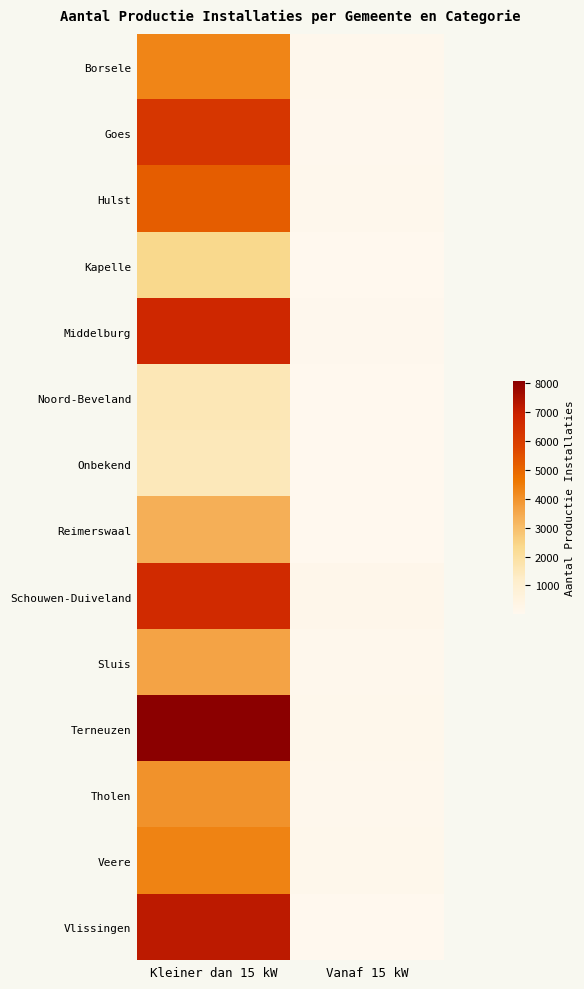

Reading left to right, what are all the values shown in this chart?

Borsele: Kleiner dan 15 kW=4286	Vanaf 15 kW=121
Goes: Kleiner dan 15 kW=6224	Vanaf 15 kW=66
Hulst: Kleiner dan 15 kW=5187	Vanaf 15 kW=91
Kapelle: Kleiner dan 15 kW=2344	Vanaf 15 kW=43
Middelburg: Kleiner dan 15 kW=6721	Vanaf 15 kW=60
Noord-Beveland: Kleiner dan 15 kW=1593	Vanaf 15 kW=52
Onbekend: Kleiner dan 15 kW=1517	Vanaf 15 kW=28
Reimerswaal: Kleiner dan 15 kW=3333	Vanaf 15 kW=56
Schouwen-Duiveland: Kleiner dan 15 kW=6596	Vanaf 15 kW=163
Sluis: Kleiner dan 15 kW=3623	Vanaf 15 kW=108
Terneuzen: Kleiner dan 15 kW=8068	Vanaf 15 kW=123
Tholen: Kleiner dan 15 kW=4012	Vanaf 15 kW=112
Veere: Kleiner dan 15 kW=4361	Vanaf 15 kW=127
Vlissingen: Kleiner dan 15 kW=7176	Vanaf 15 kW=27